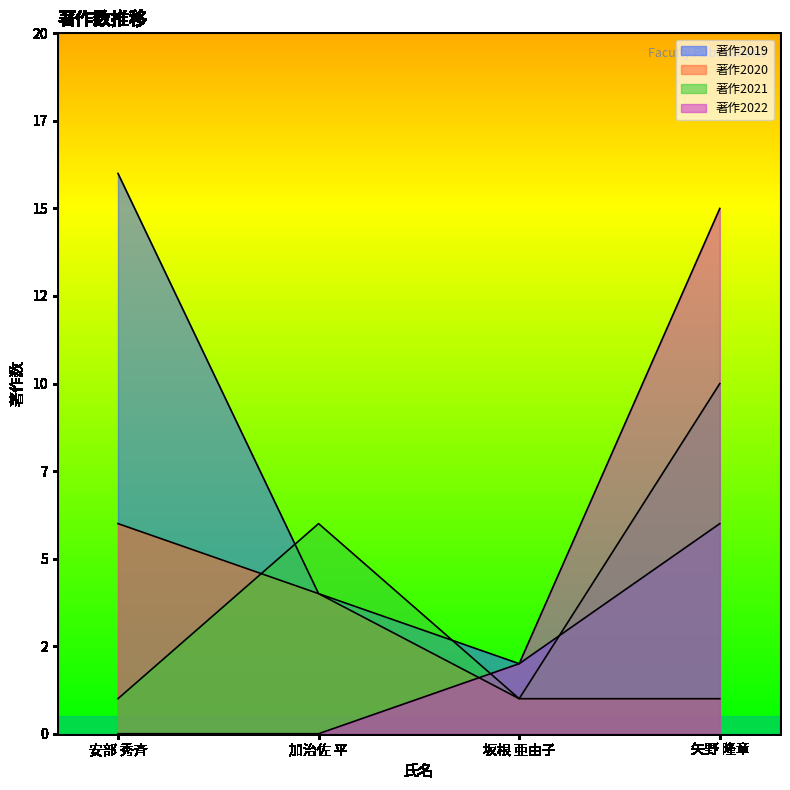

Does the chart display data point markers on the line(s)?

No